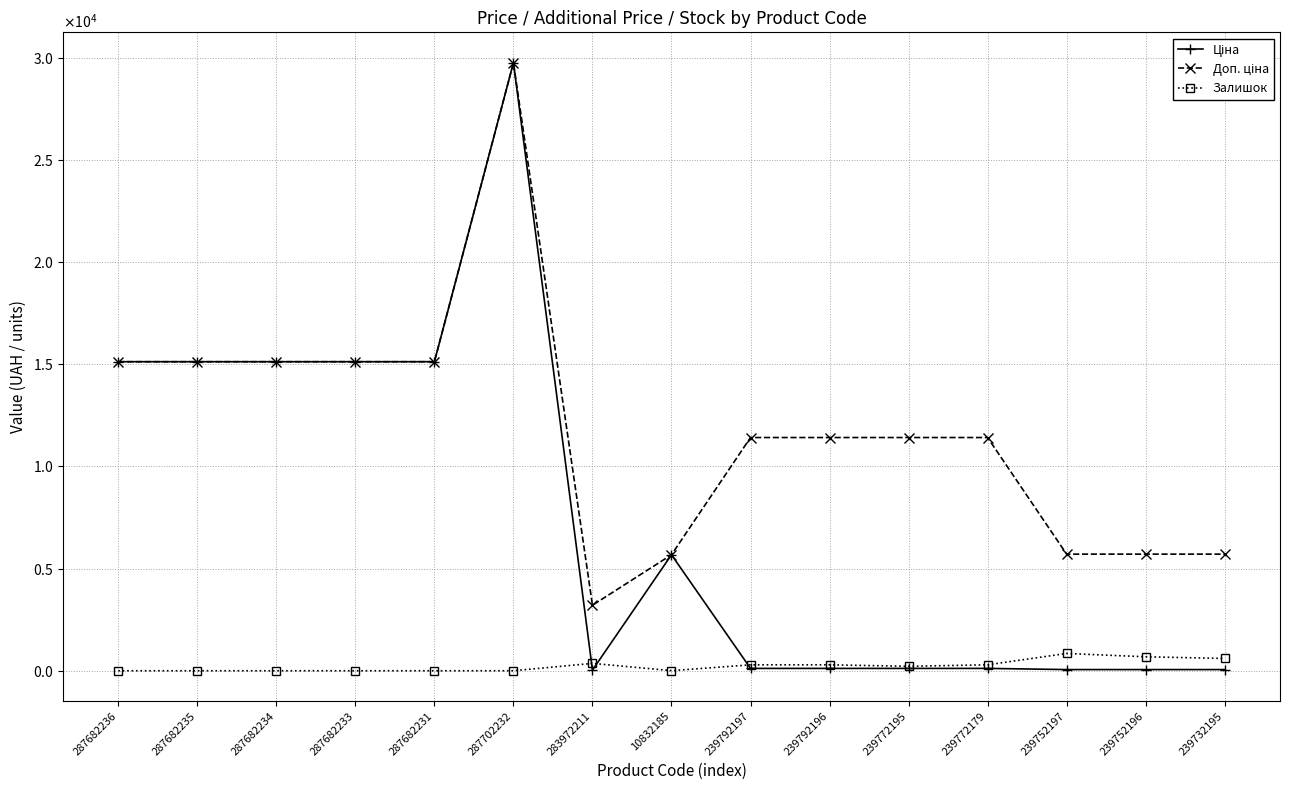

At which label is Доп. ціна closest to 16476?

287682236